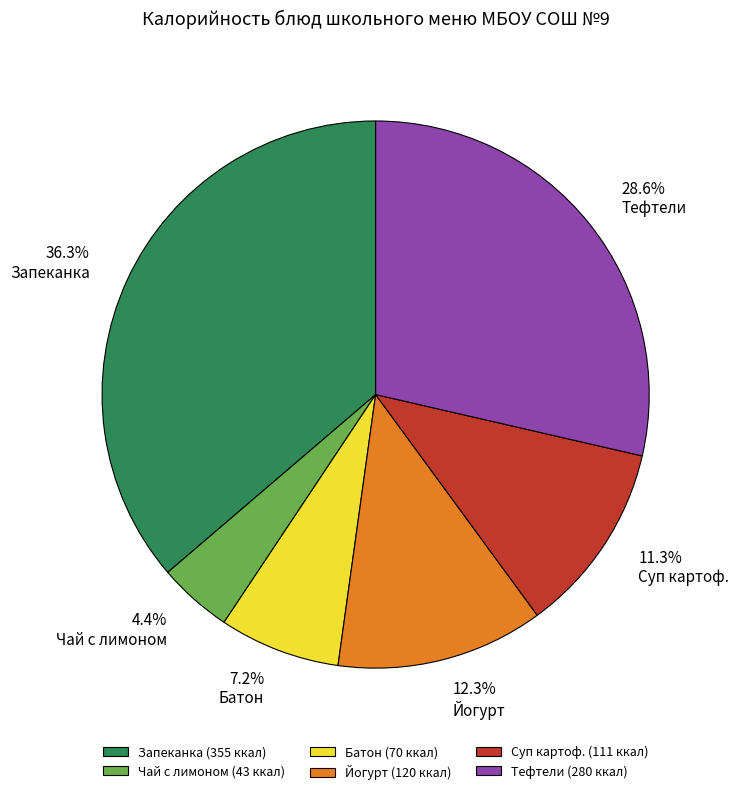

Does Батон (70 ккал) account for over 50% of the chart?

No